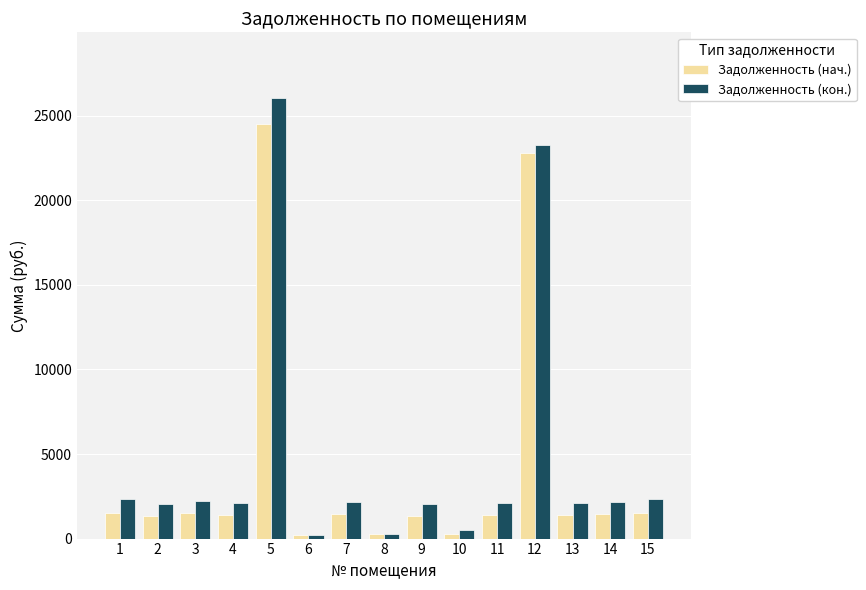

Between 4 and 10, which series saw the biggest shift?

Задолженность (кон.)